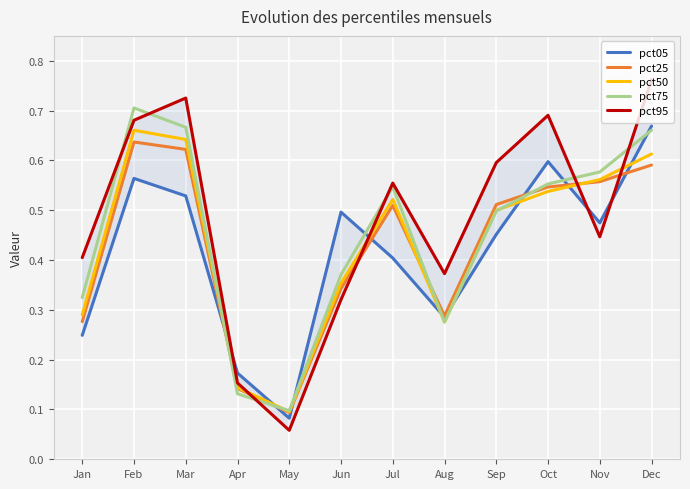

True or false: pct25 and pct95 intersect in this chart.

True